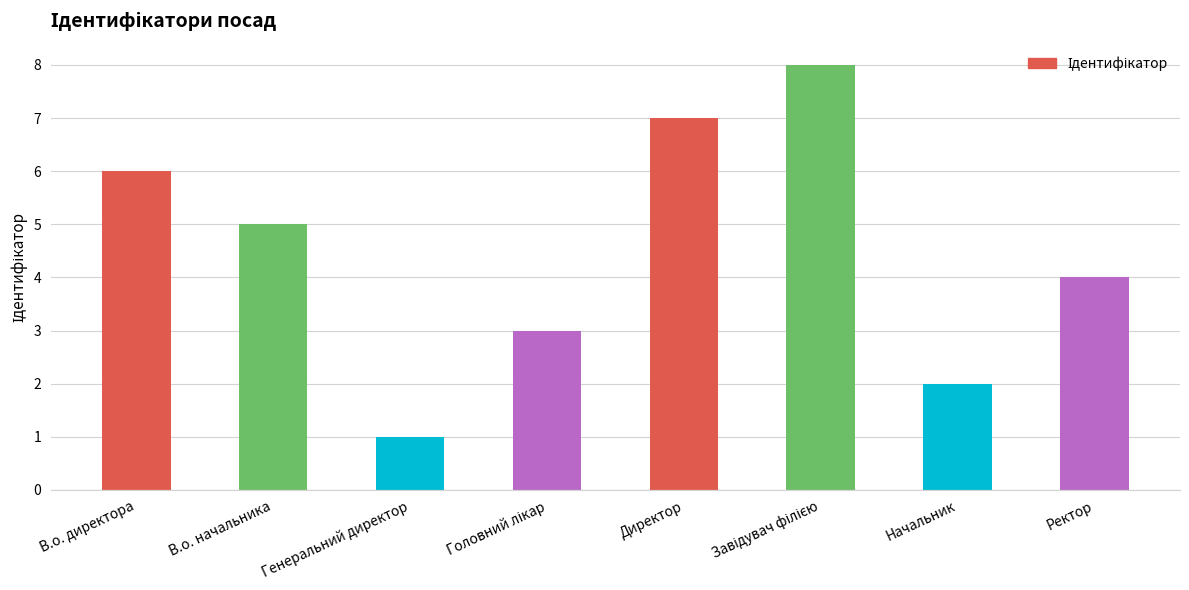

What is the sum of all values?

36